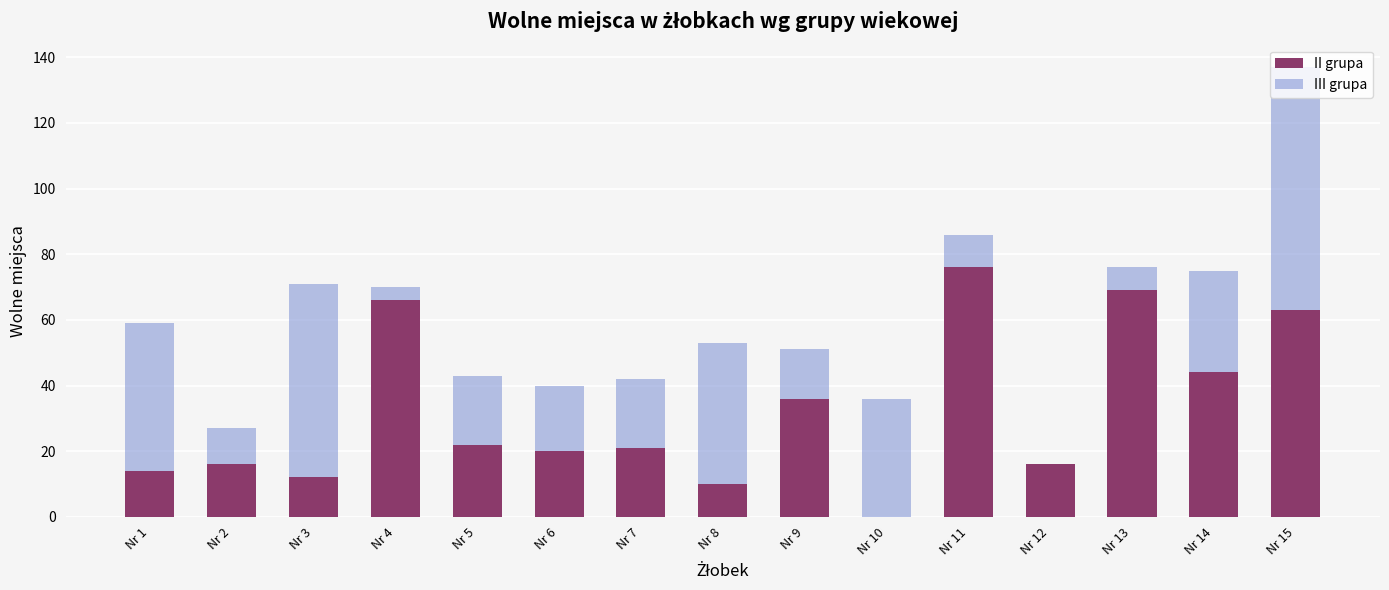

At which category is the sum across all series the highest?

Nr 15